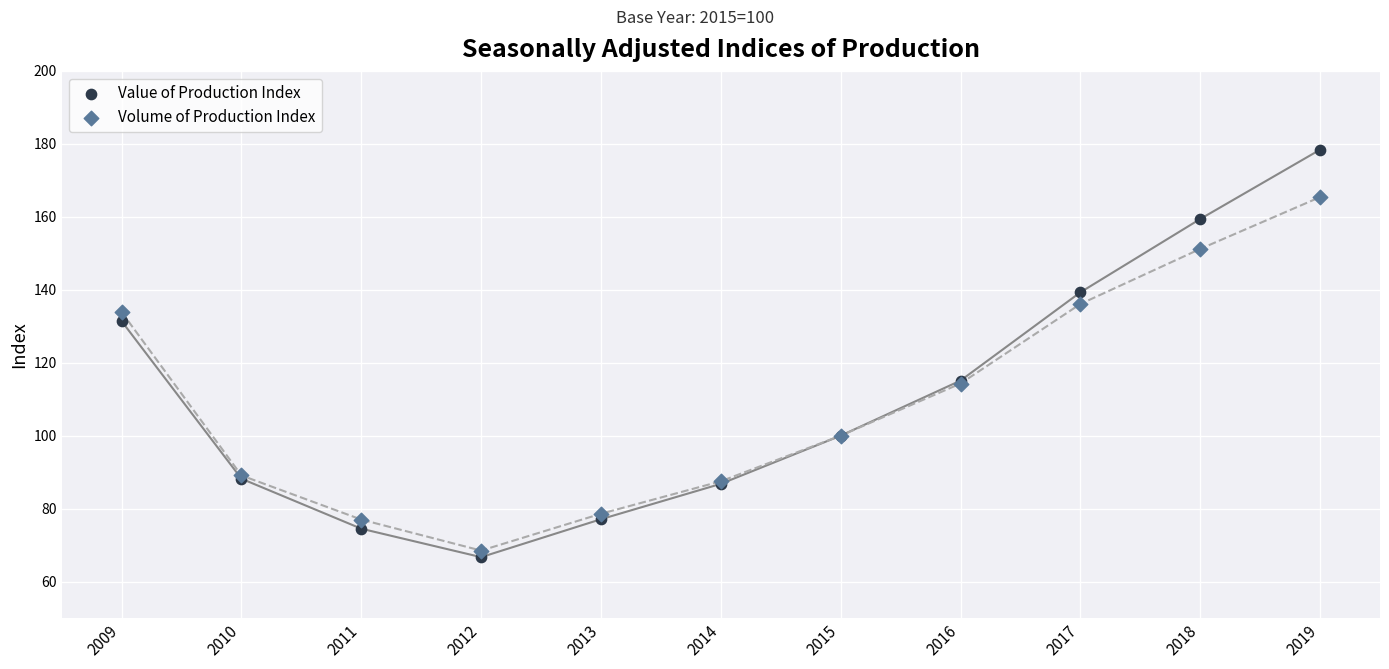

Which series has the largest Y range (max minus min)?

Value of Production Index